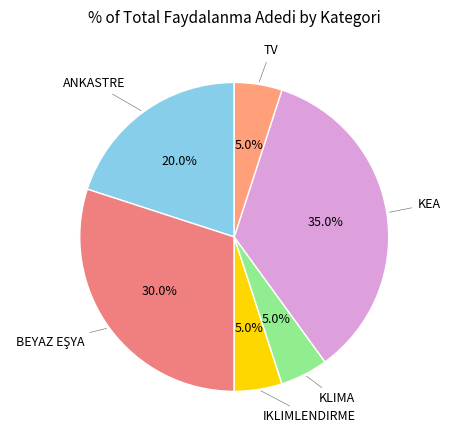

Count the number of slices in the pie.

6